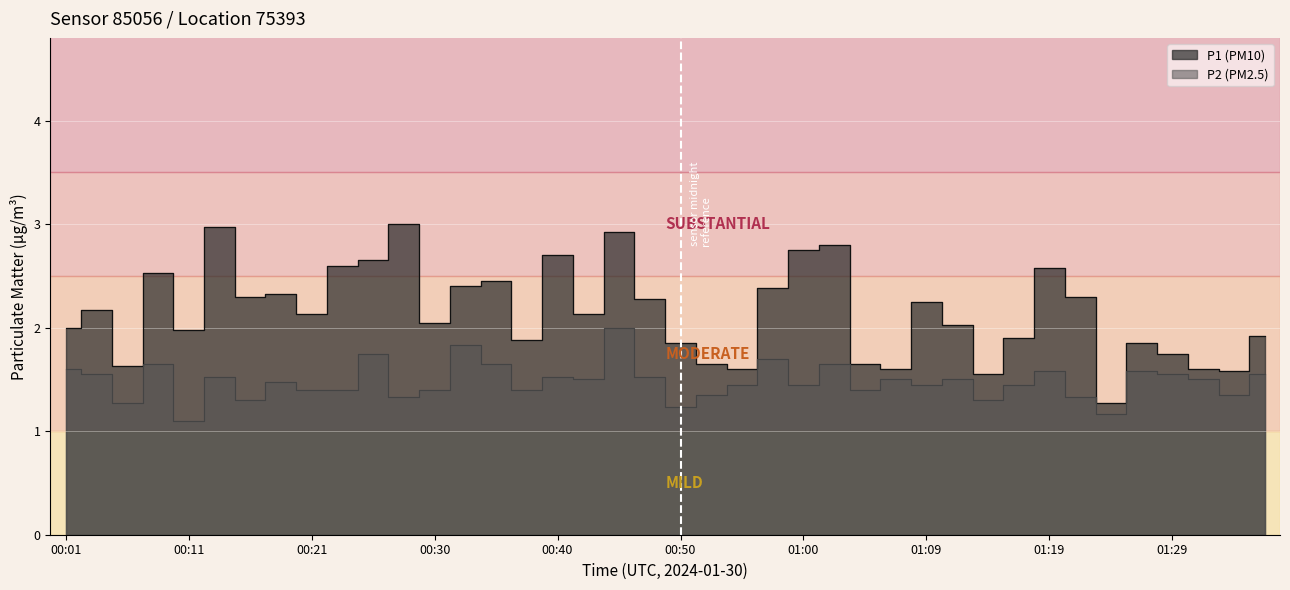

What is the difference between the maximum and second lowest values in the P1 series?

1.4